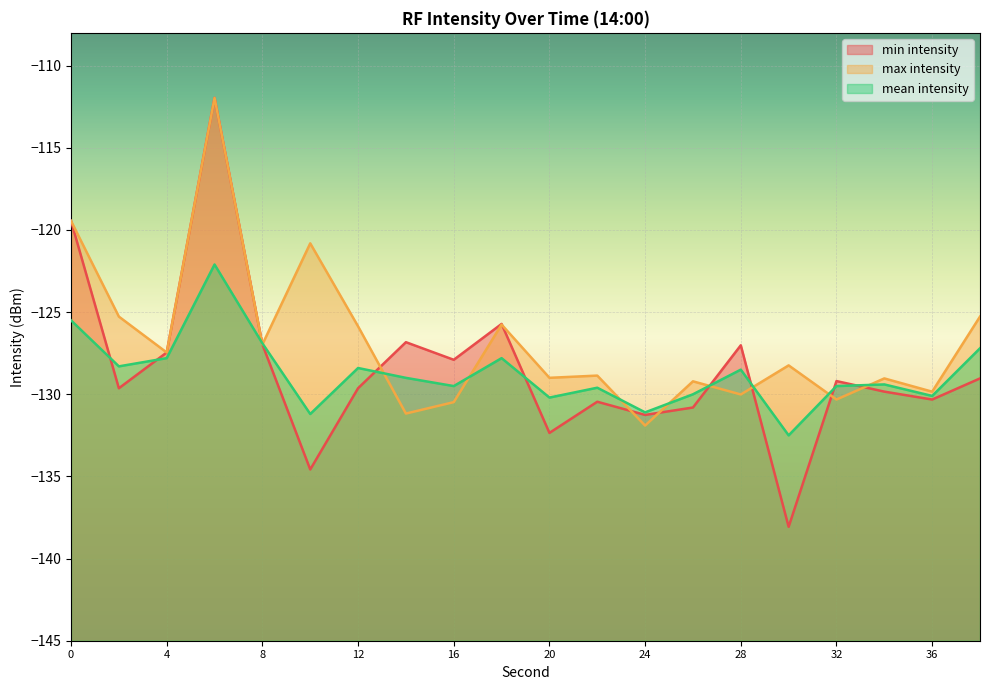

Which label corresponds to the largest value in the chart?

6